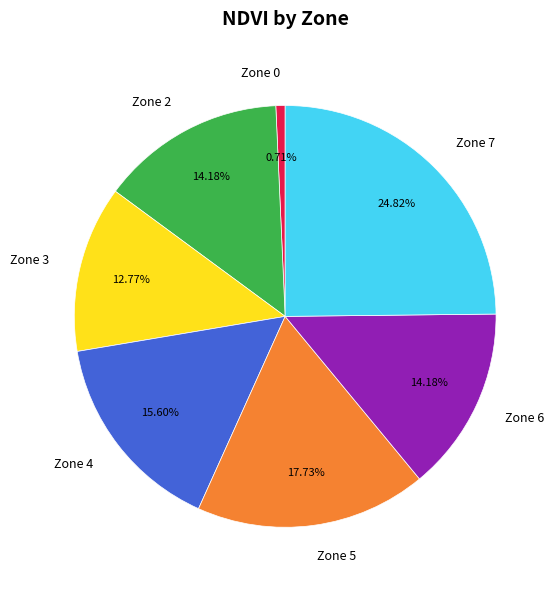

Is Zone 2 the majority of the pie?

No